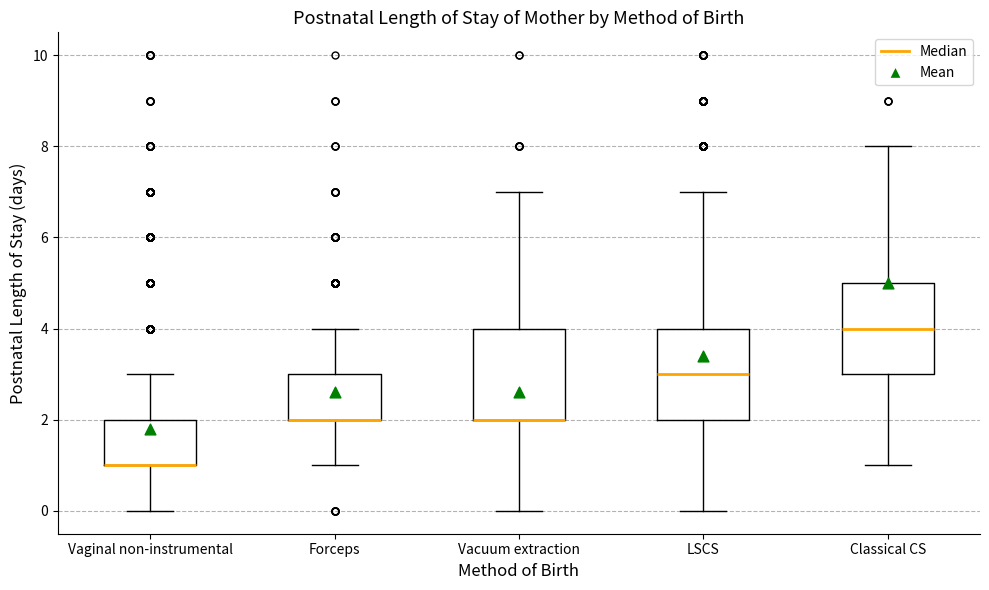

Where does the upper whisker of the box for Forceps end on the y-axis? The values are not printed on the chart, so give them approximately, as read against the axis.

4